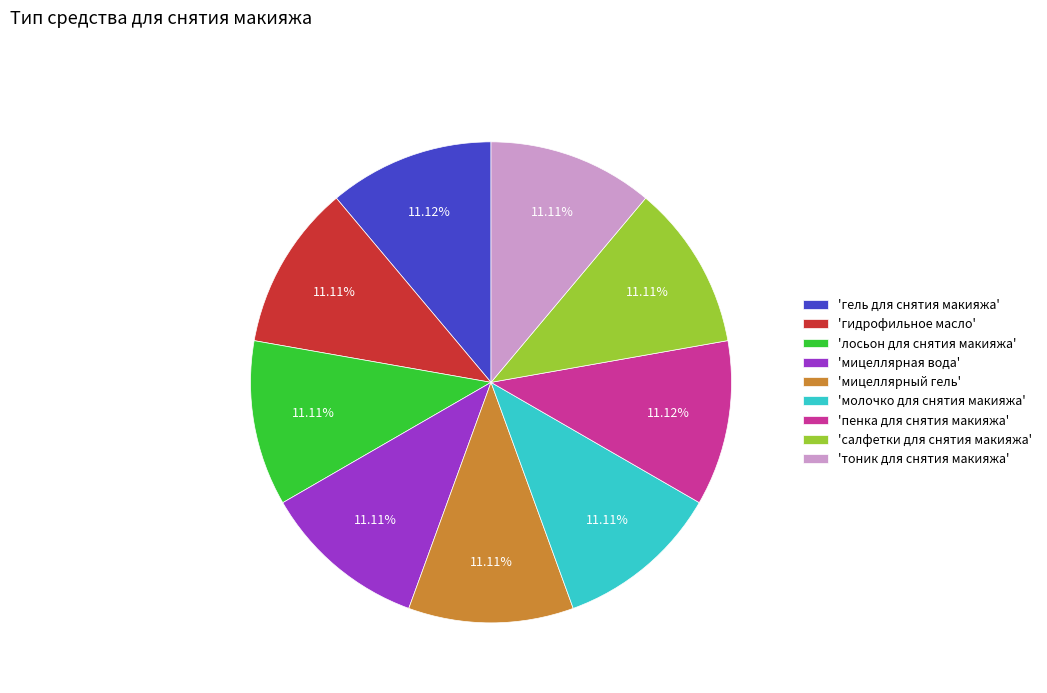

Approximately how many times larger is the value at 'гидрофильное масло' compared to 'пенка для снятия макияжа'?

1.0